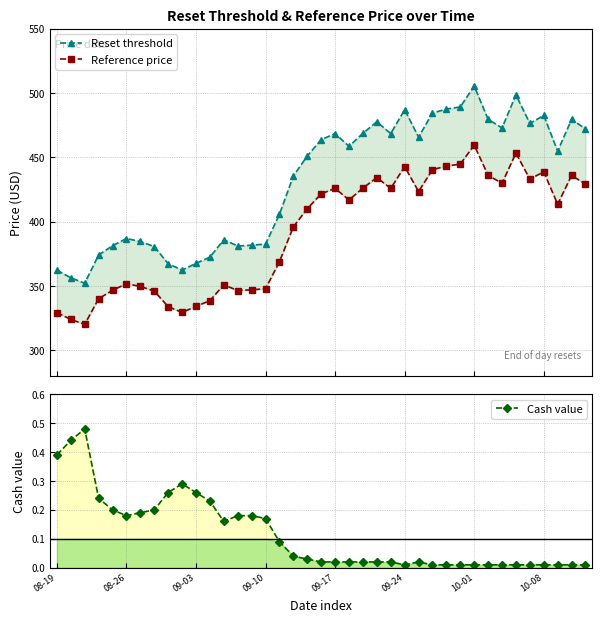

Which category has the highest value in the Reset threshold series?

10-01